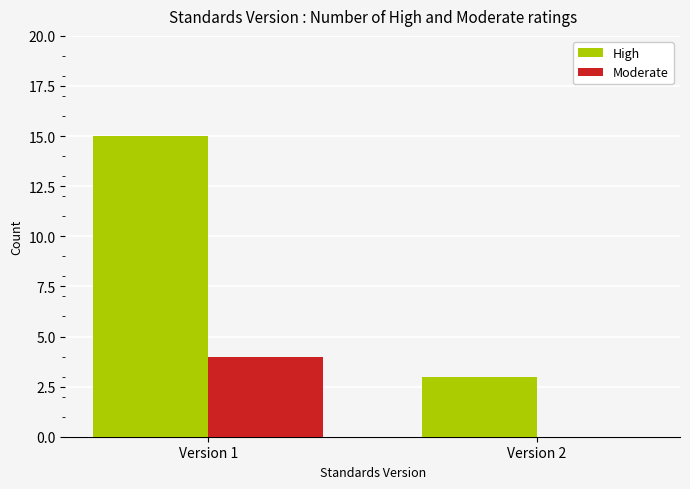

True or false: Moderate has a value of -3 at Version 2.

False